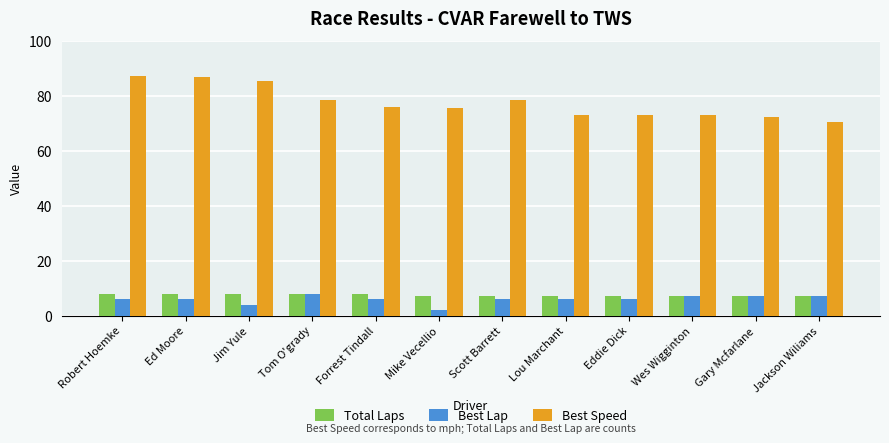

What is the difference between the highest and lowest values at Scott Barrett?

72.5